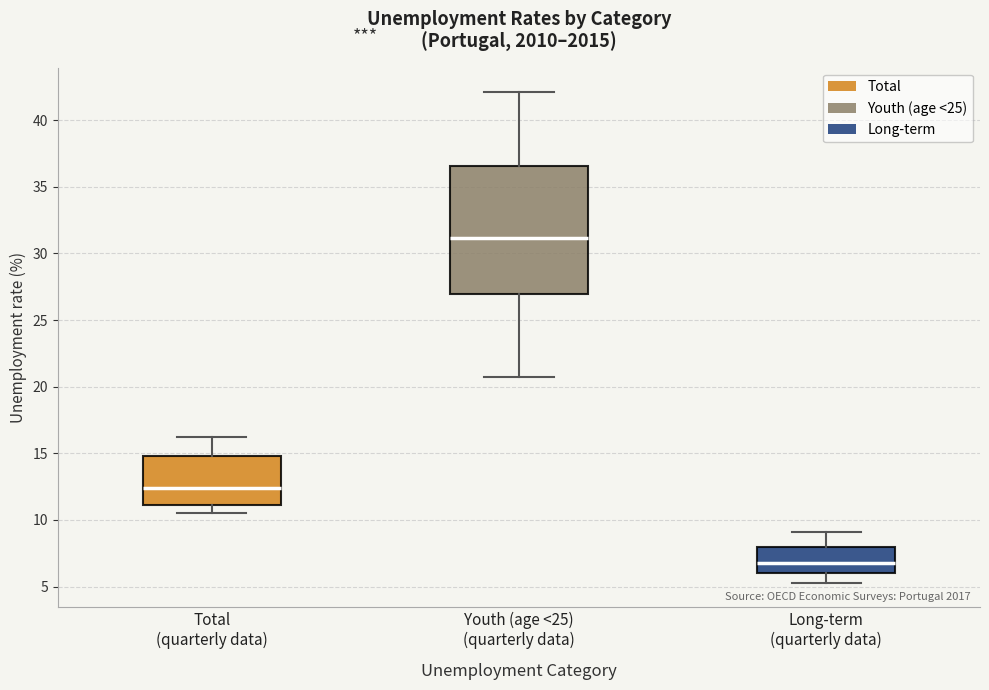

Where does the median line of the box for Long-term (quarterly data) sit on the y-axis? The values are not printed on the chart, so give them approximately, as read against the axis.

7.0